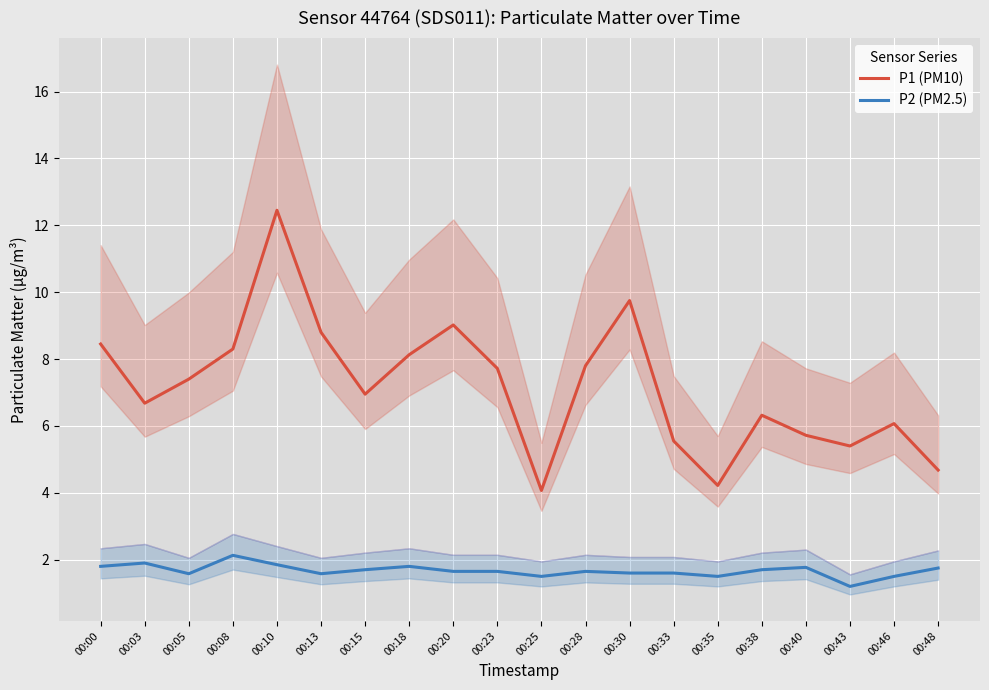

How many values in the P1 (PM10) series are below 7?

10